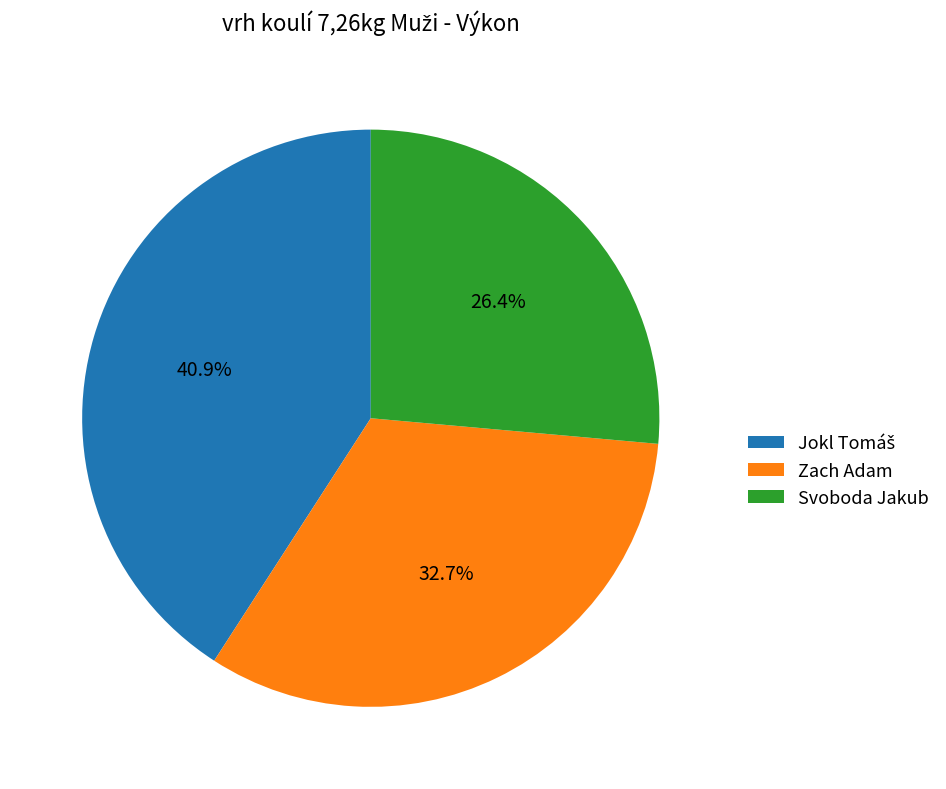

Which slice is the smallest?

Svoboda Jakub